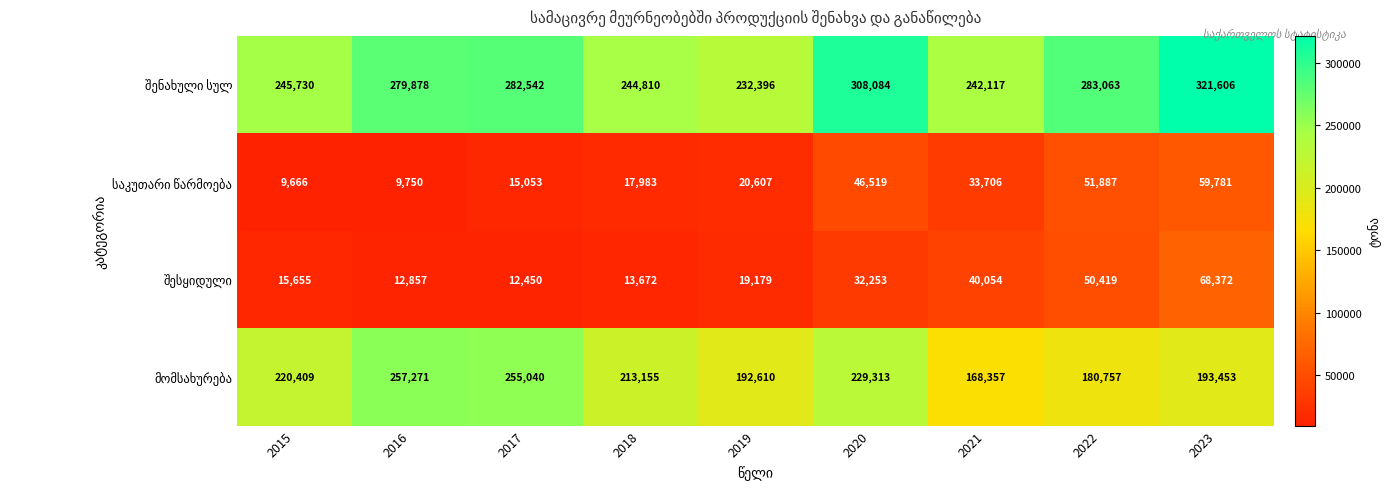

At how many categories does at least one series exceed 273758?

5